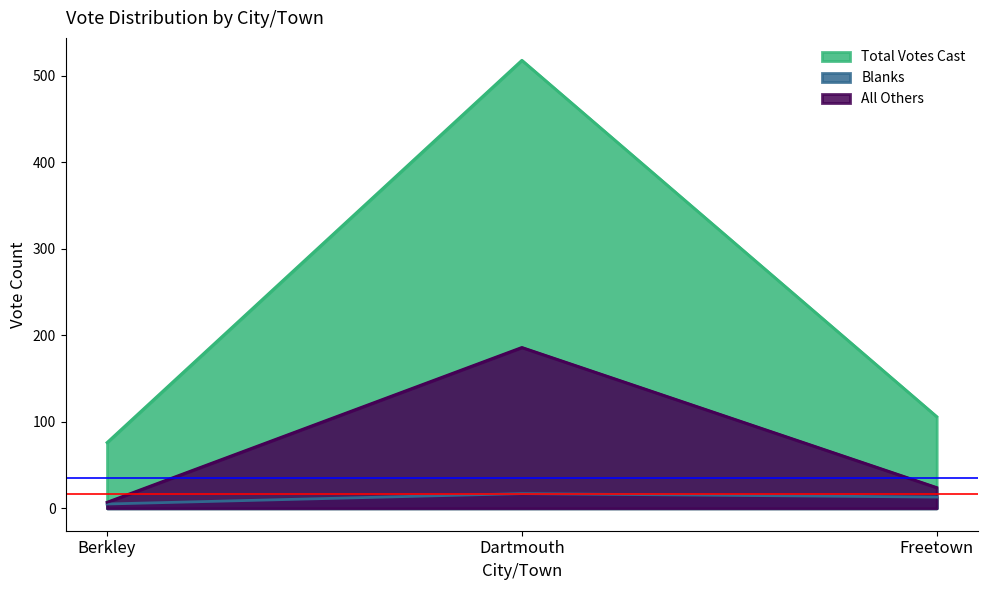

Read the Blanks value at Berkley, to the nearest 5.

5